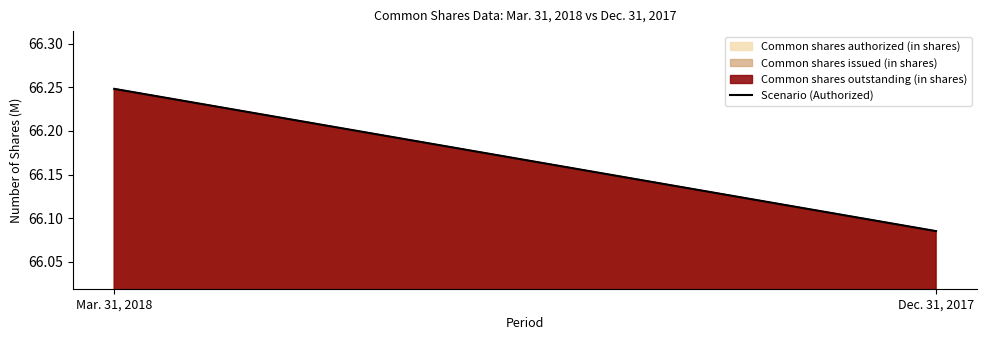

The value at Mar. 31, 2018 is 66.2. True or false?

True